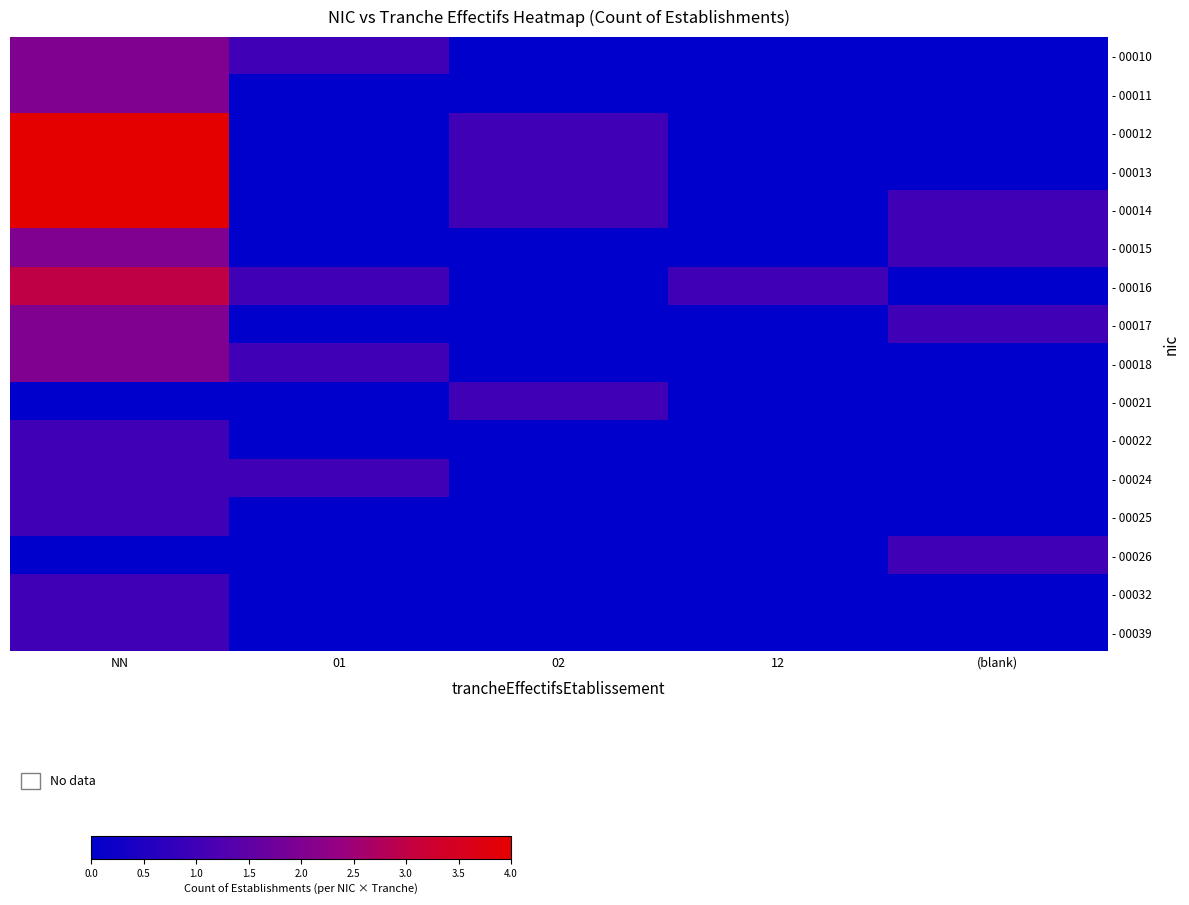

How many categories are shown in the chart?

5